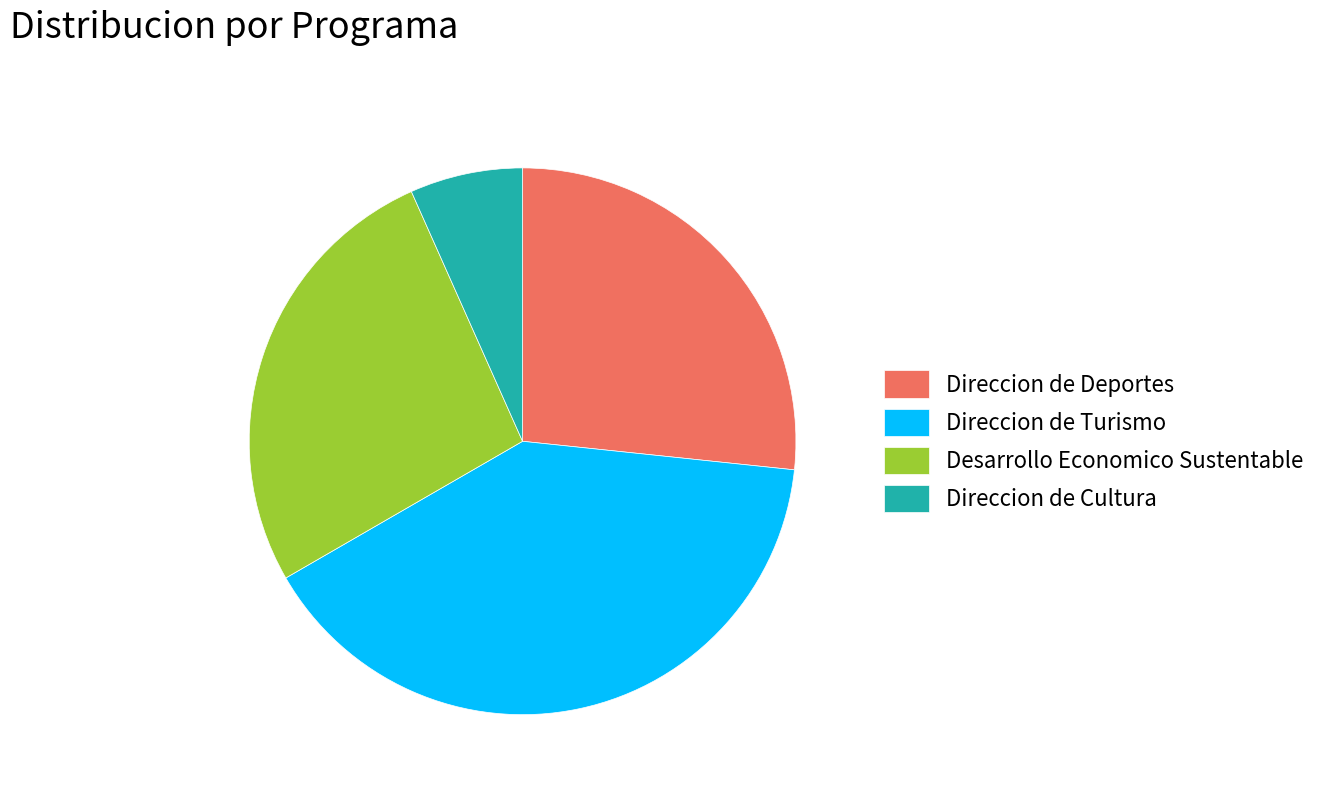

True or false: Desarrollo Economico Sustentable accounts for 27% of the total.

True